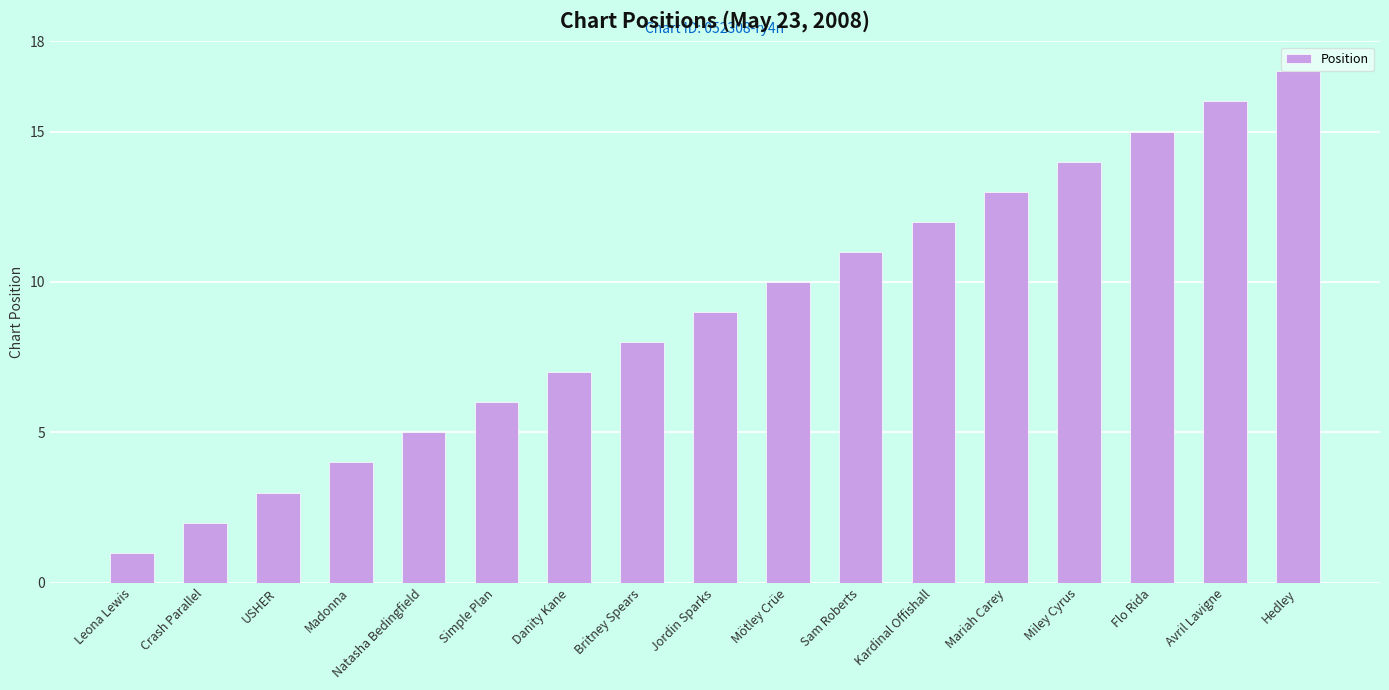

At which label is the value closest to 9?

Jordin Sparks